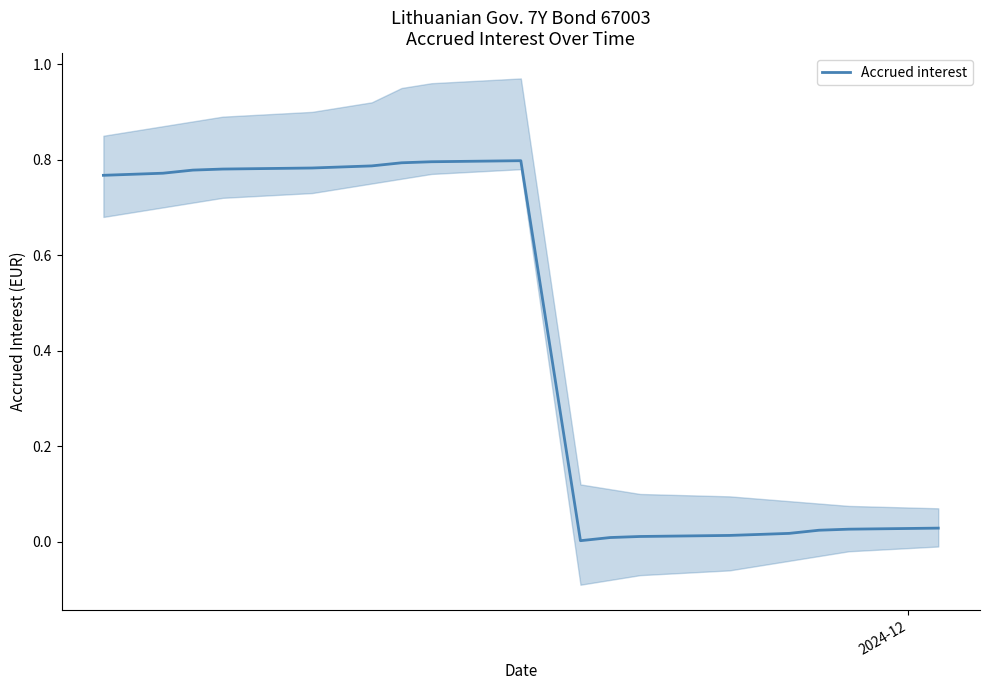

True or false: there are more than 1 points higher than both neighbors.

False